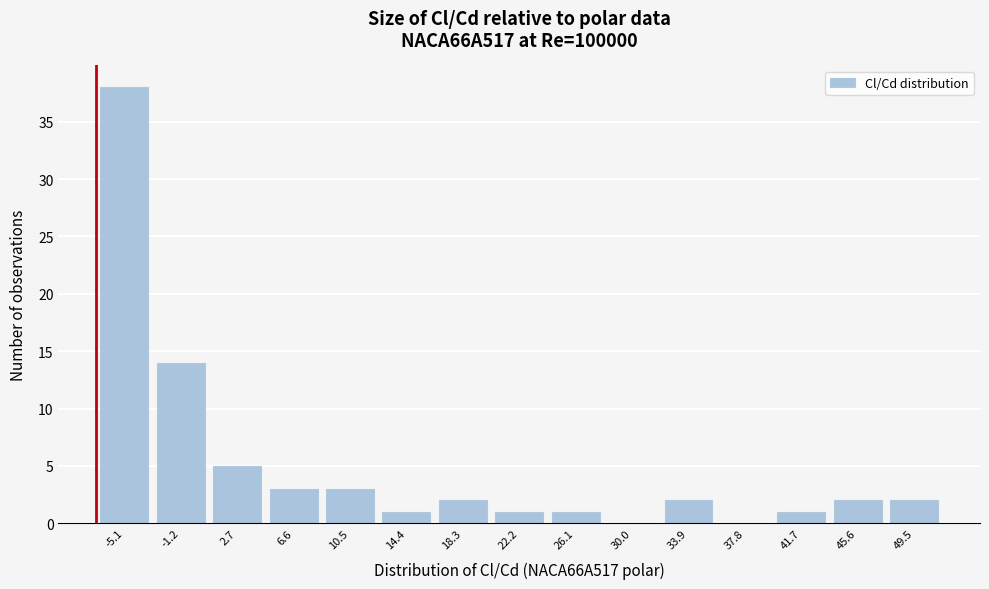

Reading left to right, transcribe this chart: for each bar, give the range it covers on the x-axis and its height. Neither the bar edges nor the heights are printed on the chart, so give them approximately, as read against the axes.

-7.0 to -3.0: 38
-3.0 to 1.0: 14
1.0 to 4.5: 5
4.5 to 8.5: 3
8.5 to 12.5: 3
12.5 to 16.5: 1
16.5 to 20.5: 2
20.5 to 24.0: 1
24.0 to 28.0: 1
28.0 to 32.0: 0
32.0 to 36.0: 2
36.0 to 40.0: 0
40.0 to 43.5: 1
43.5 to 47.5: 2
47.5 to 51.5: 2